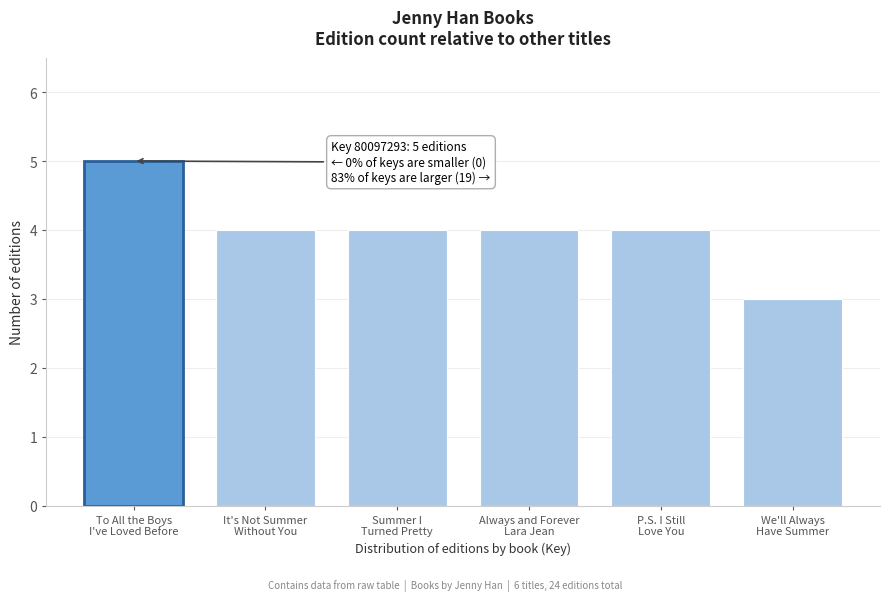

Reading left to right, transcribe all the data shown in this chart.

5	4	4	4	4	3